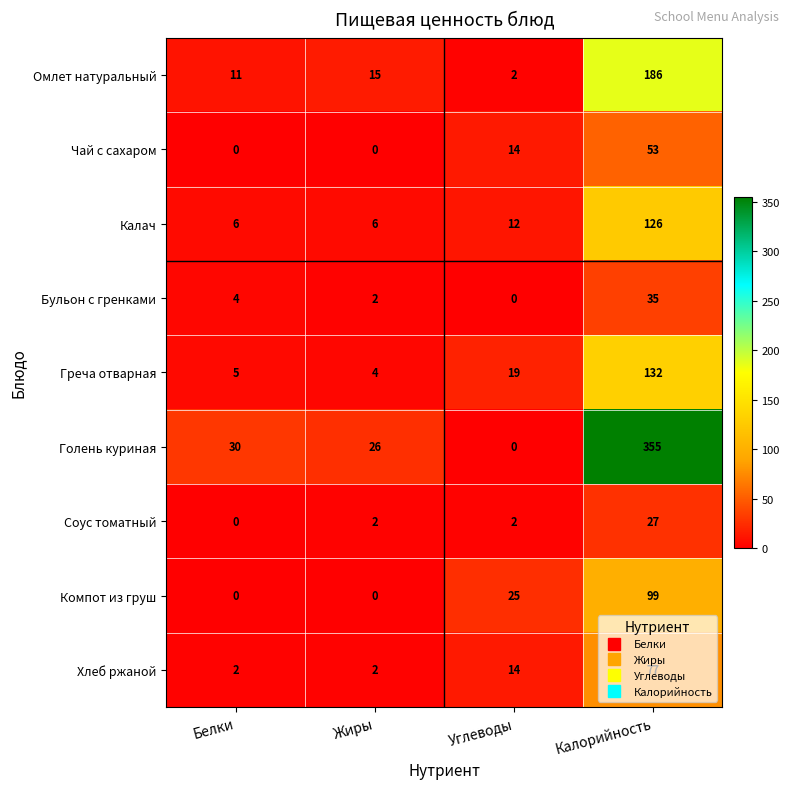

Where is Голень куриная nearest to the value 177?

Белки